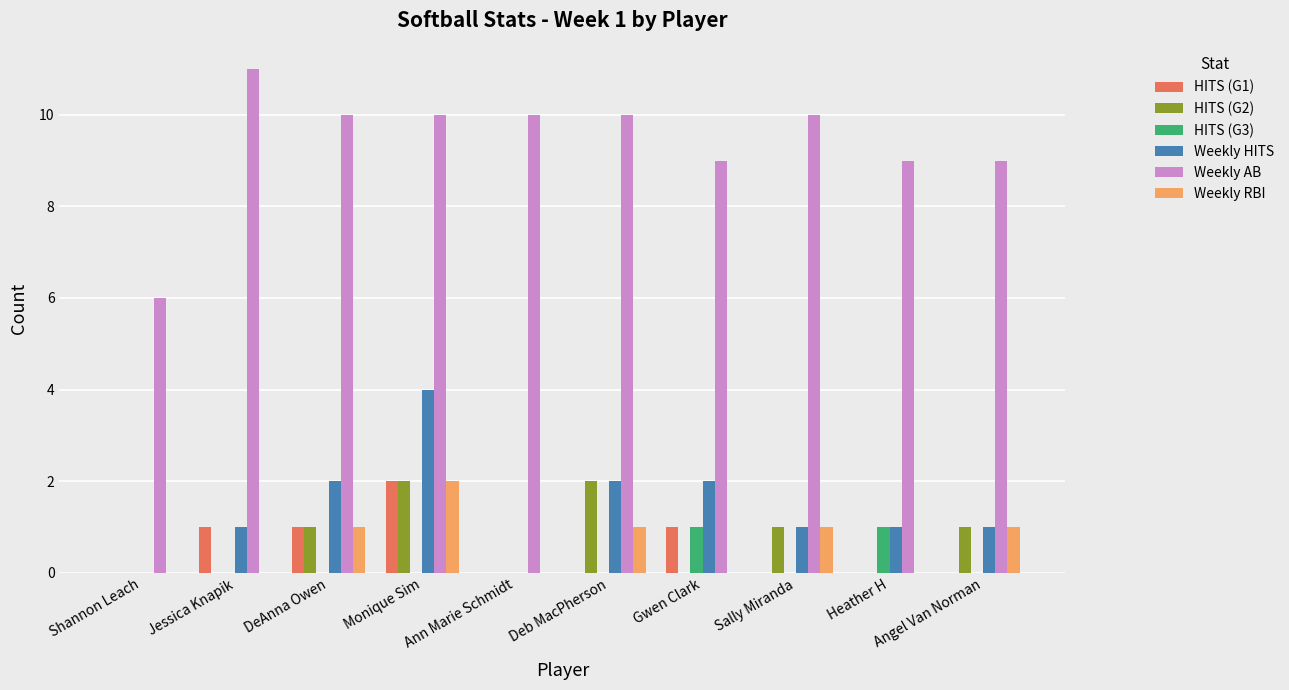

At which category is the sum across all series the highest?

Monique Sim